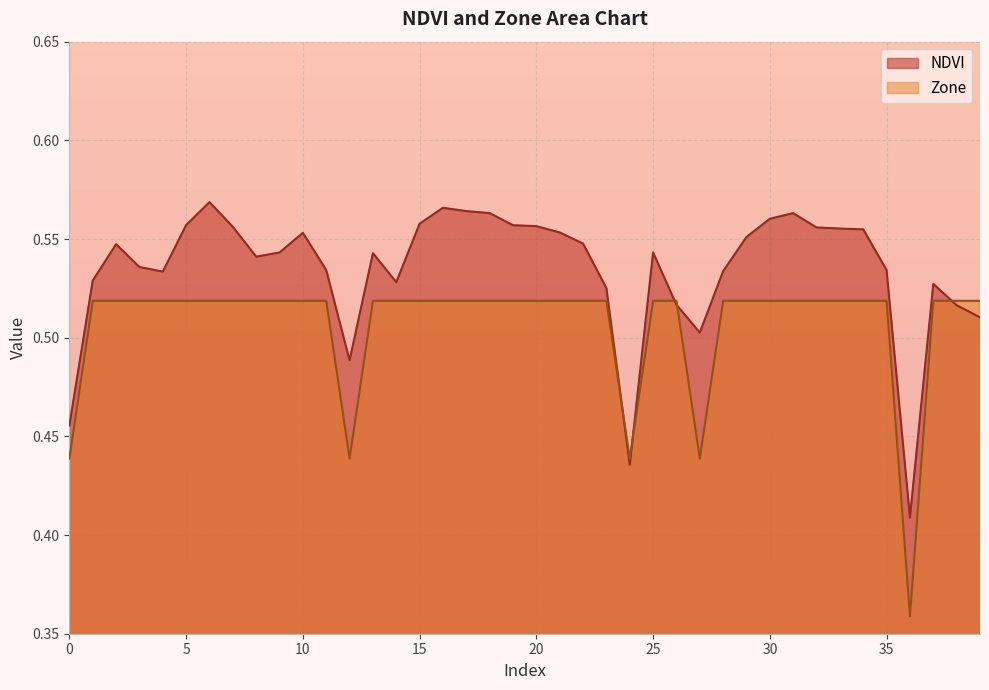

Reading left to right, extract all data points from this chart.

NDVI: 0.5	0.5	0.5	0.5	0.5	0.6	0.6	0.6	0.5	0.5	0.6	0.5	0.5	0.5	0.5	0.6	0.6	0.6	0.6	0.6	0.6	0.6	0.5	0.5	0.4	0.5	0.5	0.5	0.5	0.6	0.6	0.6	0.6	0.6	0.6	0.5	0.4	0.5	0.5	0.5
Zone: 0.4	0.5	0.5	0.5	0.5	0.5	0.5	0.5	0.5	0.5	0.5	0.5	0.4	0.5	0.5	0.5	0.5	0.5	0.5	0.5	0.5	0.5	0.5	0.5	0.4	0.5	0.5	0.4	0.5	0.5	0.5	0.5	0.5	0.5	0.5	0.5	0.4	0.5	0.5	0.5